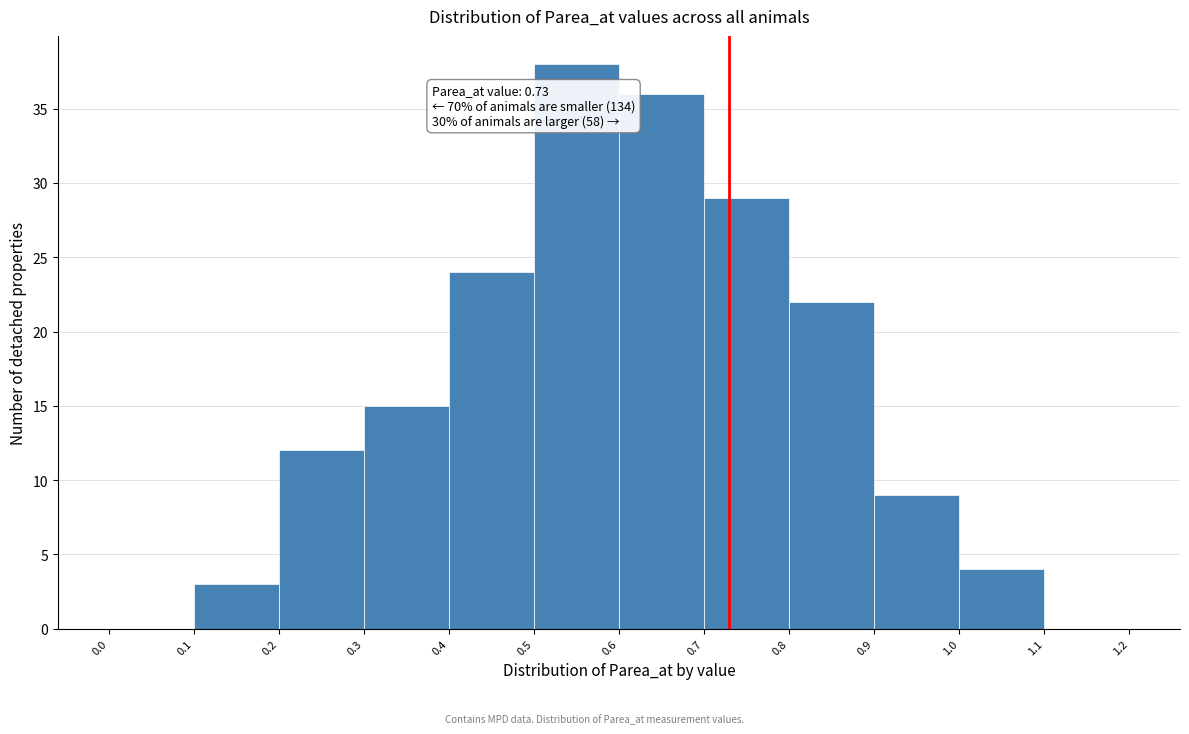

Over which range of the x-axis is the bar tallest?

0.5 to 0.6